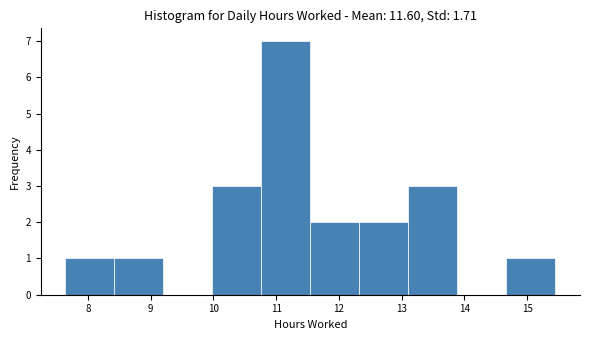

Reading left to right, list every bar in this chart as the range it spans on the x-axis followed by its height. Neither the bar edges nor the heights are printed on the chart, so give them approximately, as read against the axes.

7.6 to 8.4: 1
8.4 to 9.2: 1
9.2 to 10.0: 0
10.0 to 10.8: 3
10.8 to 11.5: 7
11.5 to 12.3: 2
12.3 to 13.1: 2
13.1 to 13.9: 3
13.9 to 14.7: 0
14.7 to 15.5: 1